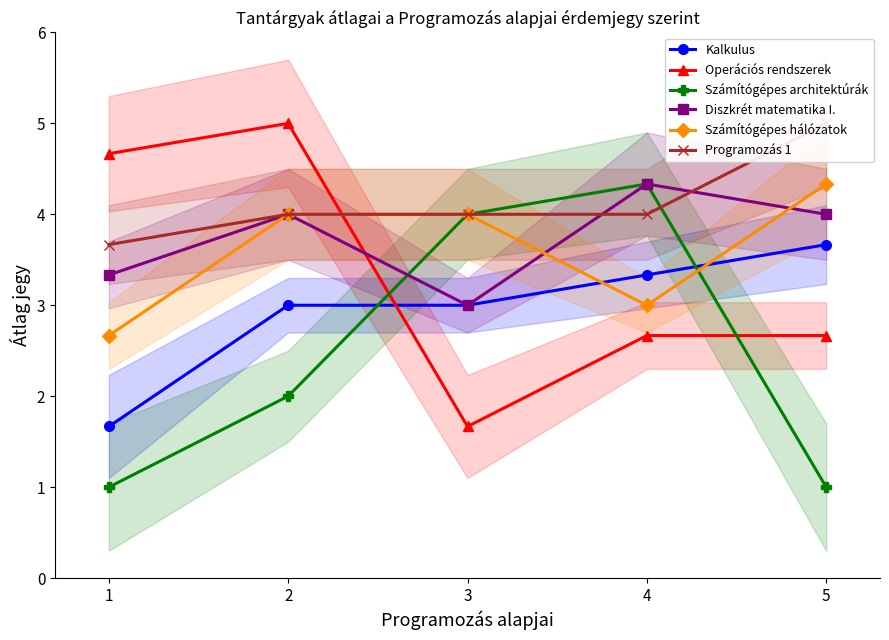

Which series changed the most between 1 and 5?

Operációs rendszerek